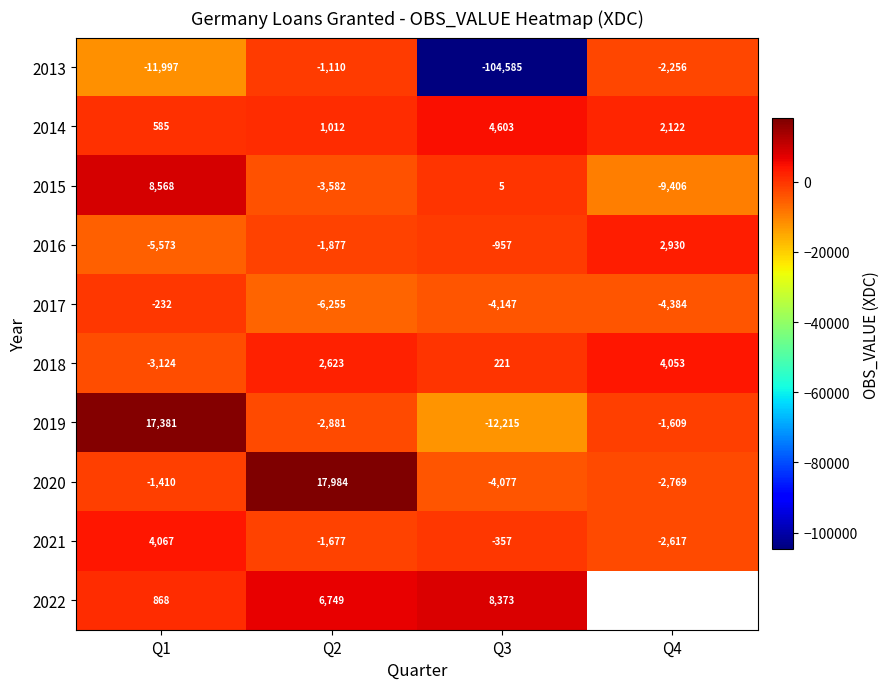

What is the difference between the second highest and minimum values in the 2015 series?

9411